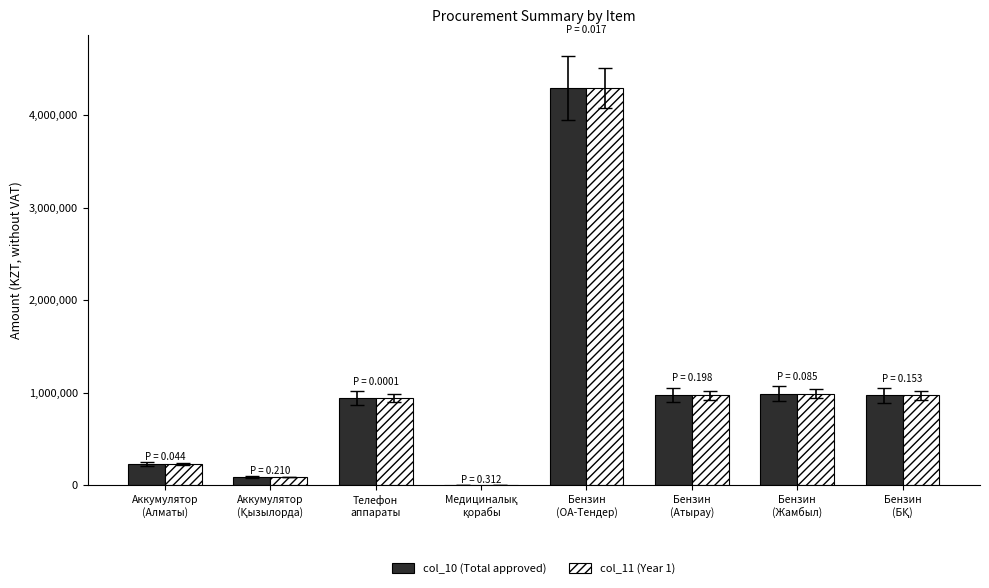

Is the value of col_11 (Year 1) at Аккумулятор
(Алматы) greater than the value of col_10 (Total approved) at Бензин
(Жамбыл)?

No